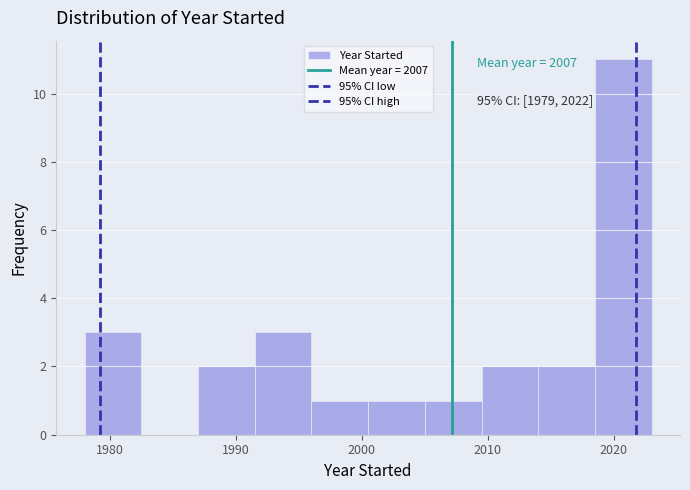

Which range on the x-axis has the tallest bar?

2018.5 to 2023.0